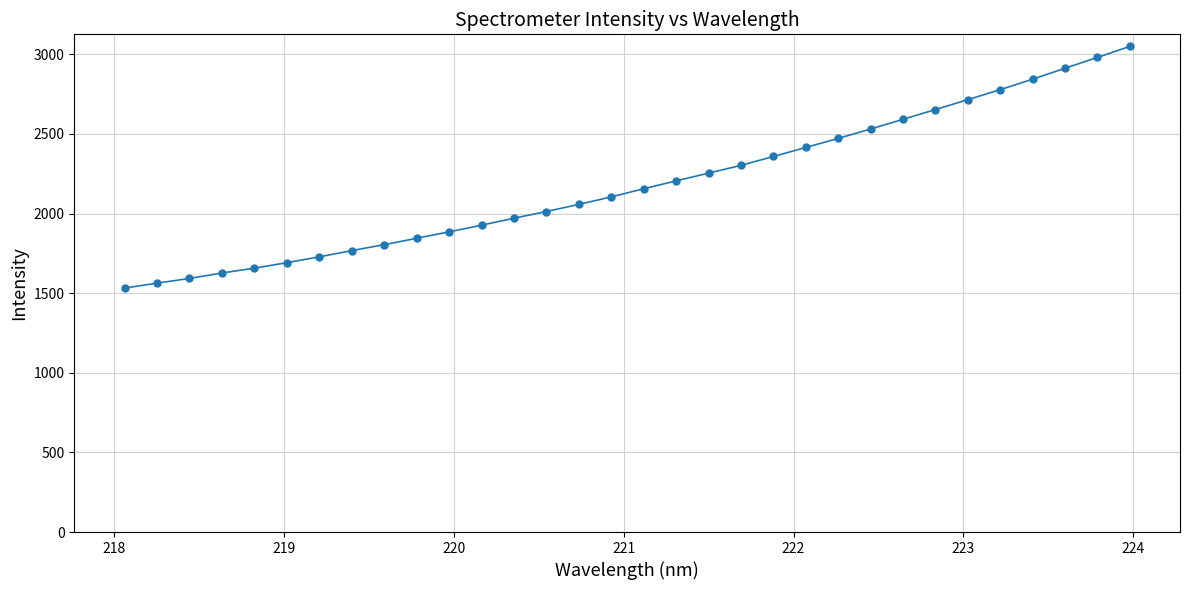

What is the sum of all values?

69992.9